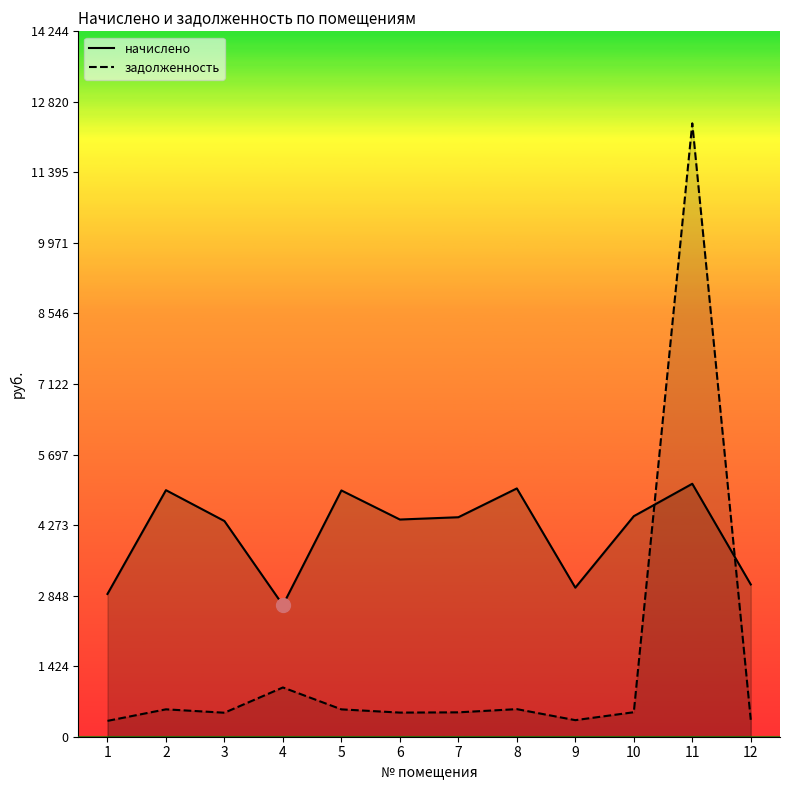

Is it true that начислено equals 2658.5 at 4?

True